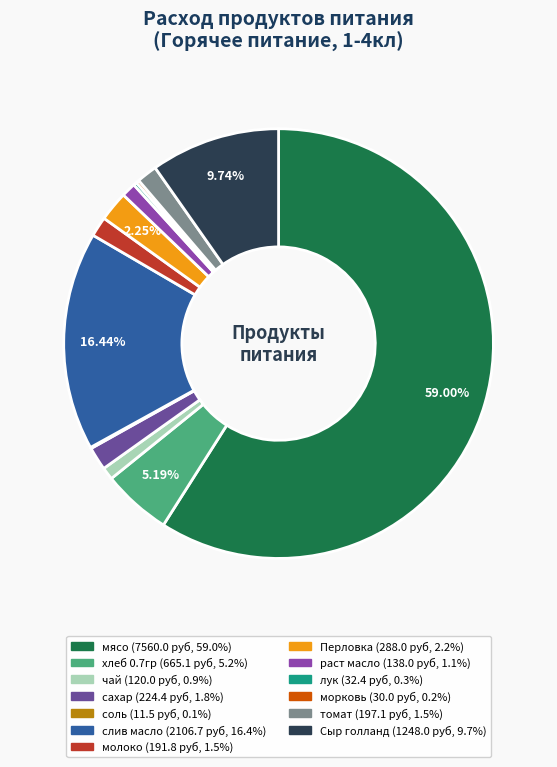

Which slice is the largest?

мясо